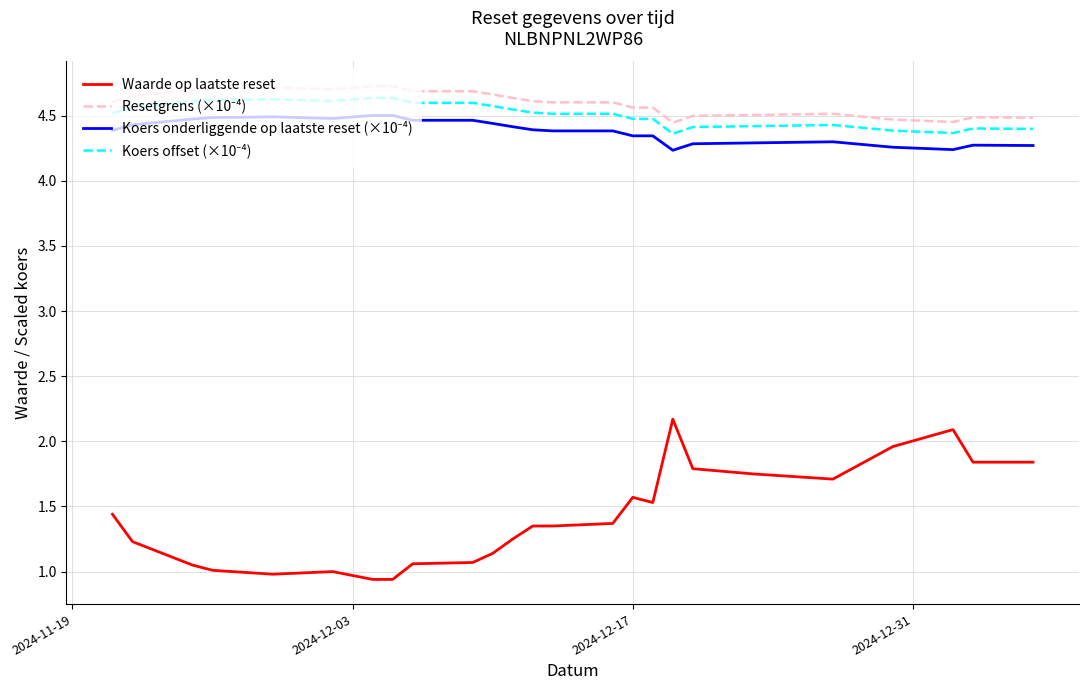

Which series has the largest range (max minus min)?

Waarde op laatste reset